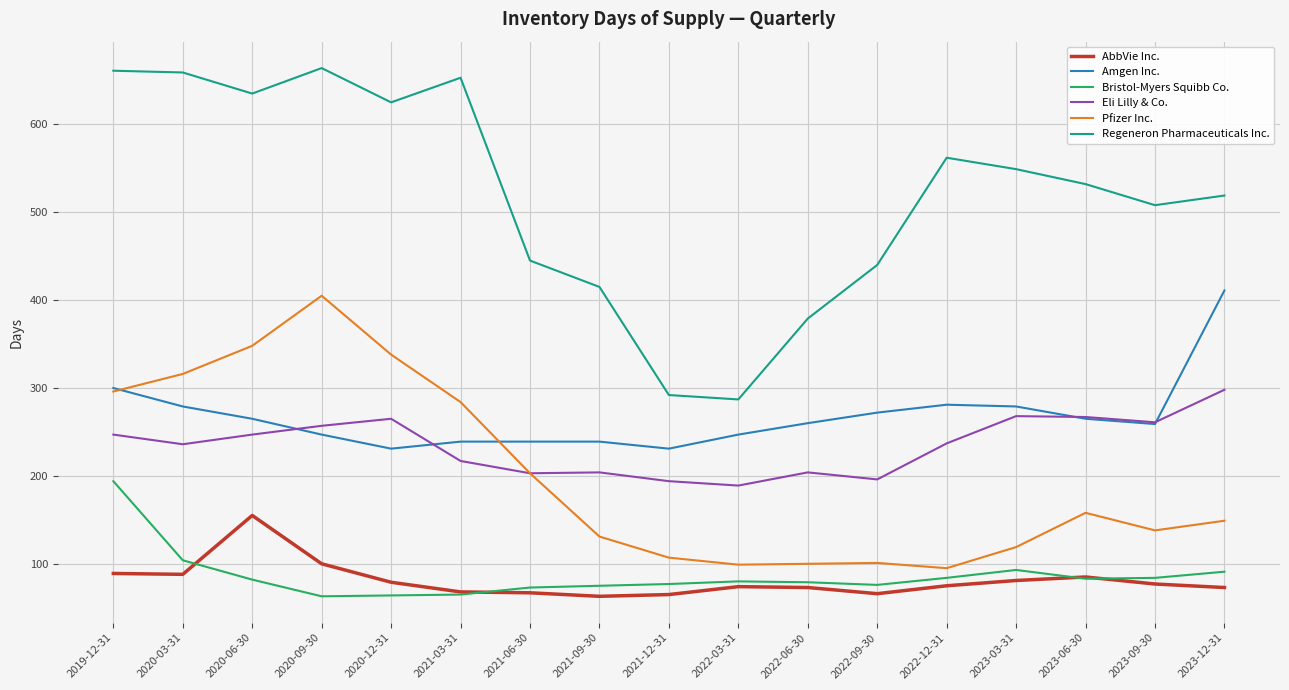

True or false: AbbVie Inc. has more than 0 points higher than both neighbors.

True